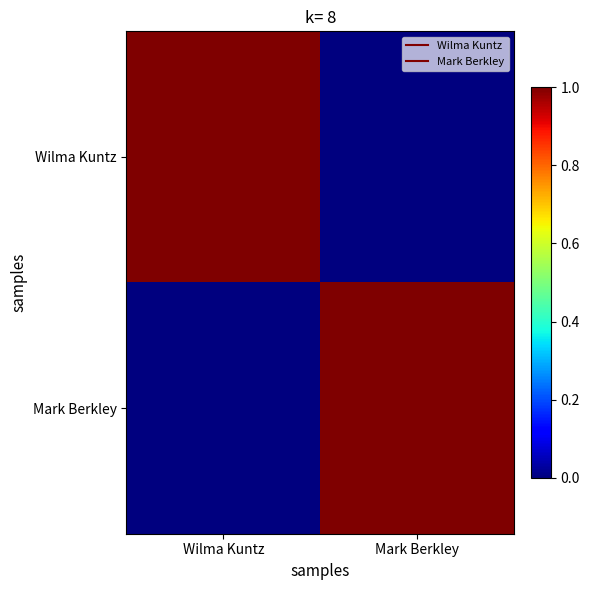

Reading left to right, extract all data points from this chart.

Wilma Kuntz: Wilma Kuntz=1	Mark Berkley=0
Mark Berkley: Wilma Kuntz=0	Mark Berkley=1